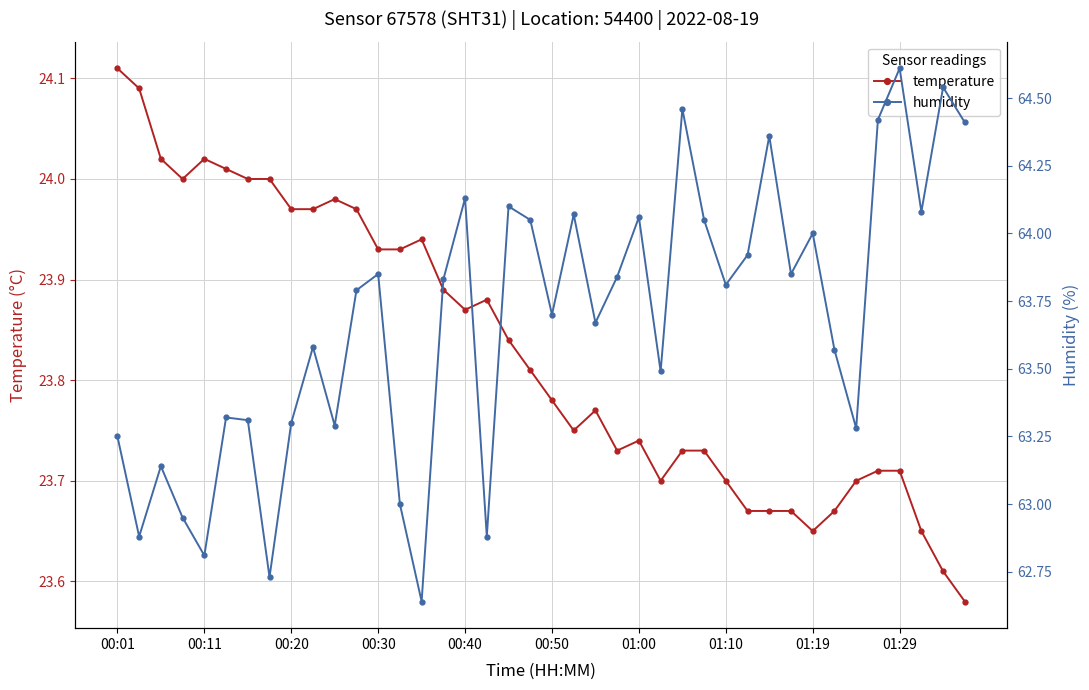

Reading right to left, what are all the values shown in this chart?

temperature: 23.6	23.6	23.6	23.7	23.7	23.7	23.7	23.6	23.7	23.7	23.7	23.7	23.7	23.7	23.7	23.7	23.7	23.8	23.8	23.8	23.8	23.8	23.9	23.9	23.9	23.9	23.9	23.9	24.0	24.0	24.0	24.0	24.0	24.0	24.0	24.0	24.0	24.0	24.1	24.1
humidity: 64.4	64.5	64.1	64.6	64.4	63.3	63.6	64.0	63.9	64.4	63.9	63.8	64.0	64.5	63.5	64.1	63.8	63.7	64.1	63.7	64.0	64.1	62.9	64.1	63.8	62.6	63.0	63.9	63.8	63.3	63.6	63.3	62.7	63.3	63.3	62.8	63.0	63.1	62.9	63.2